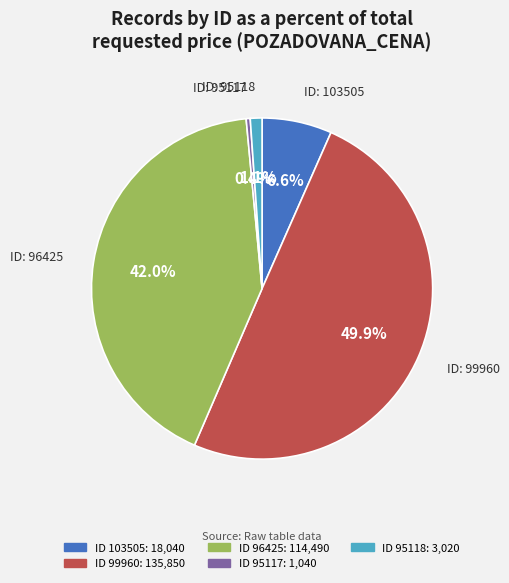

Count the number of slices in the pie.

5